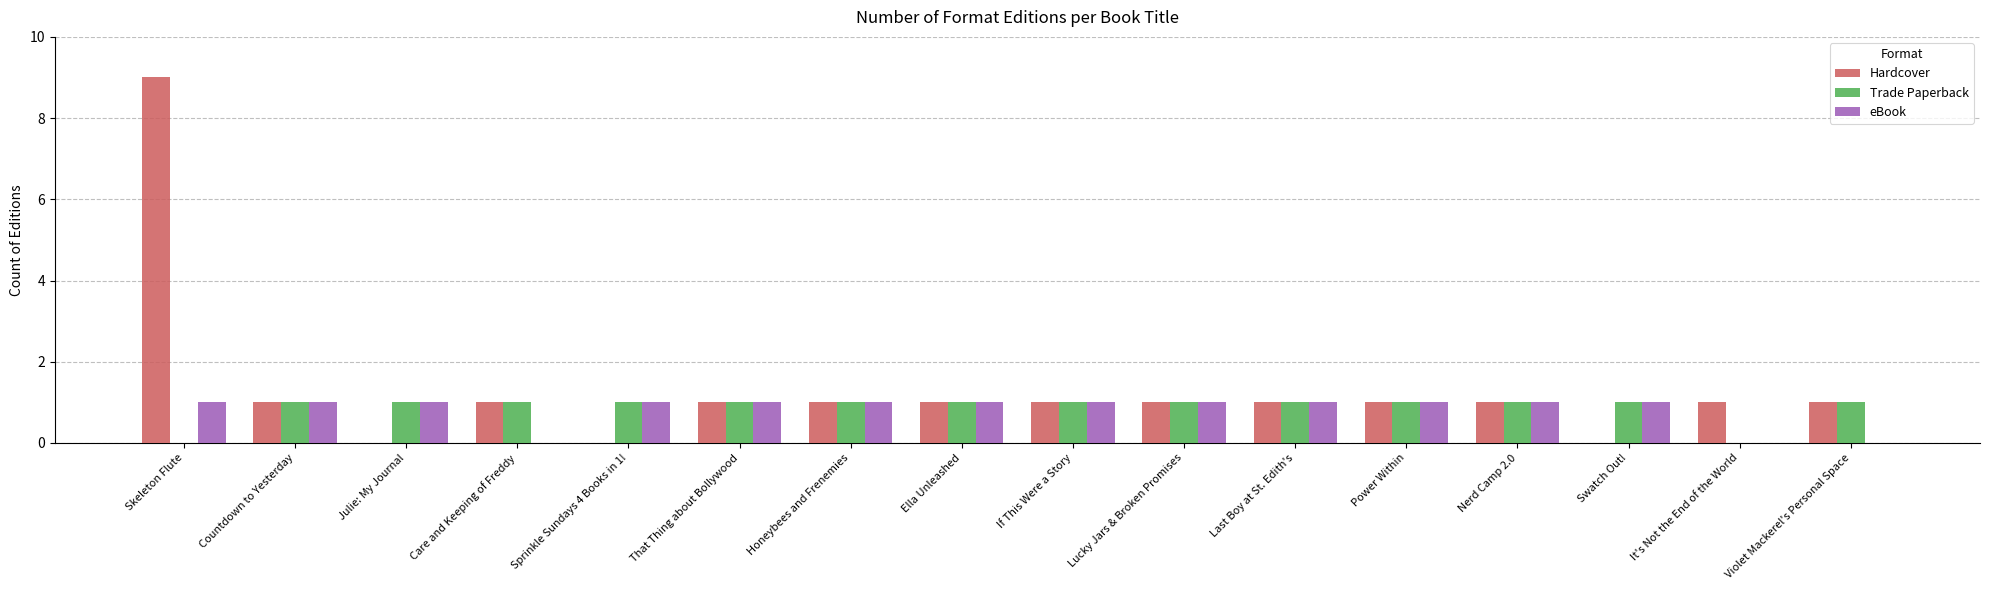

How many data points does each series have?

16